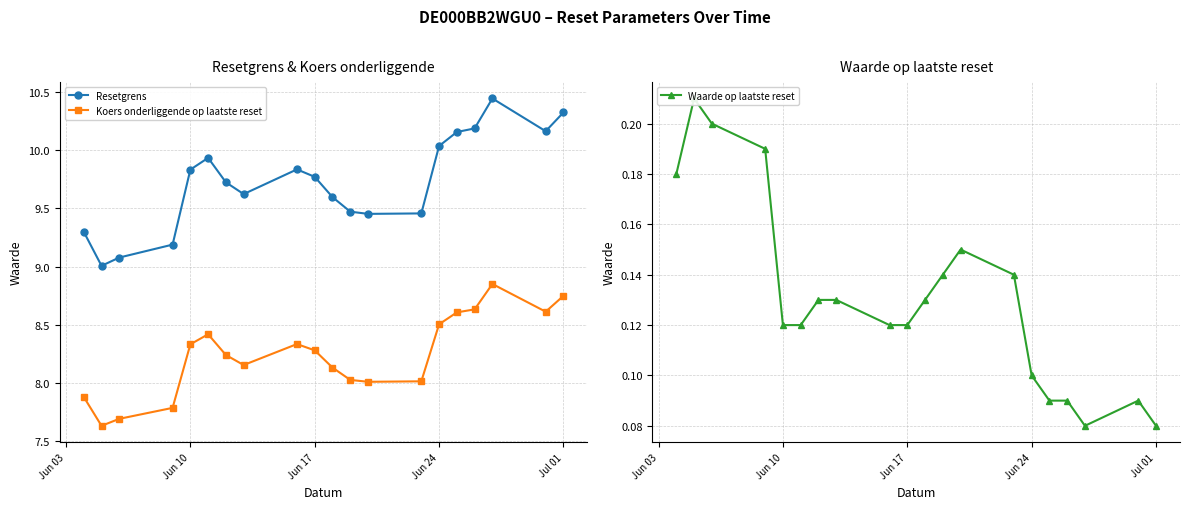

What are all the series names shown in the legend?

Resetgrens, Koers onderliggende op laatste reset, Waarde op laatste reset